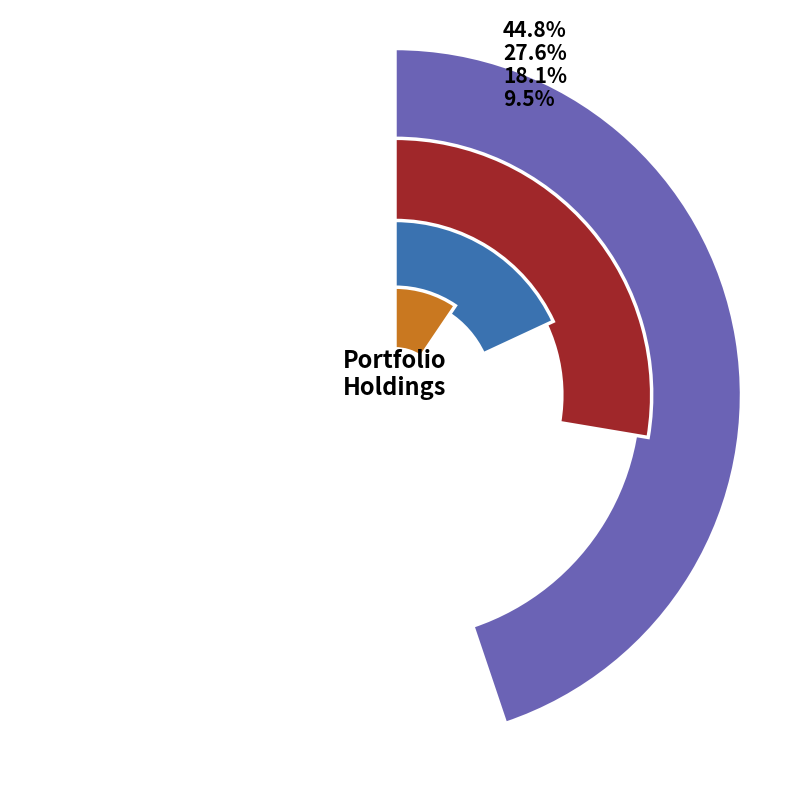

True or false: ROYCE VALUE TR INC accounts for 28% of the total.

True